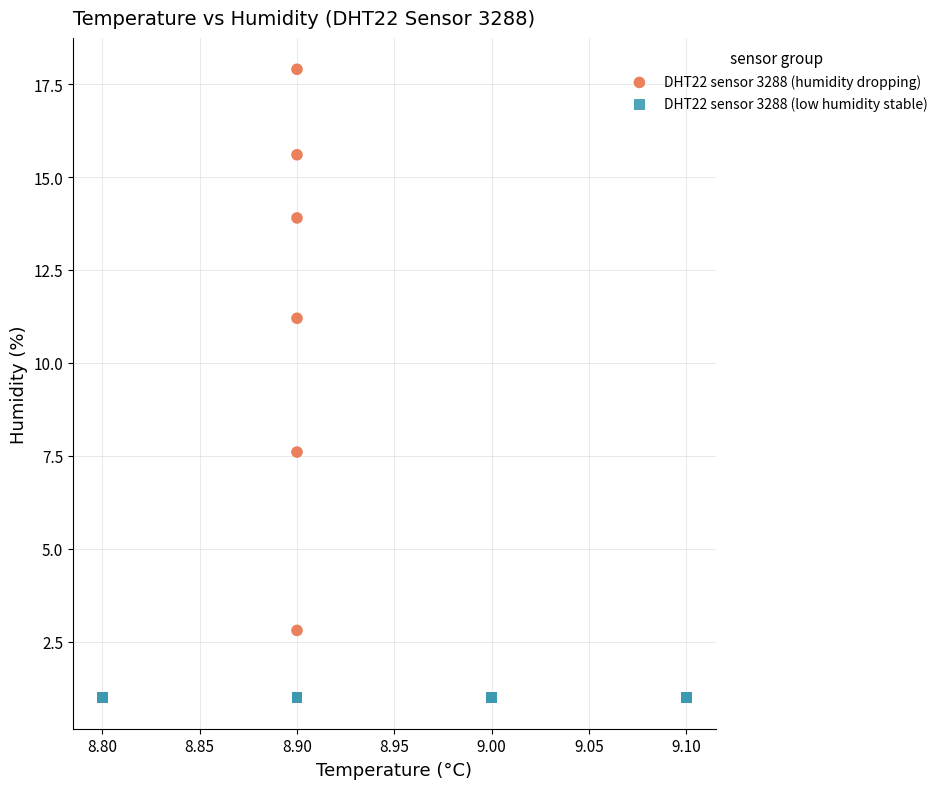

Which series contains the lowest Y value?

DHT22 sensor 3288 (low humidity stable)